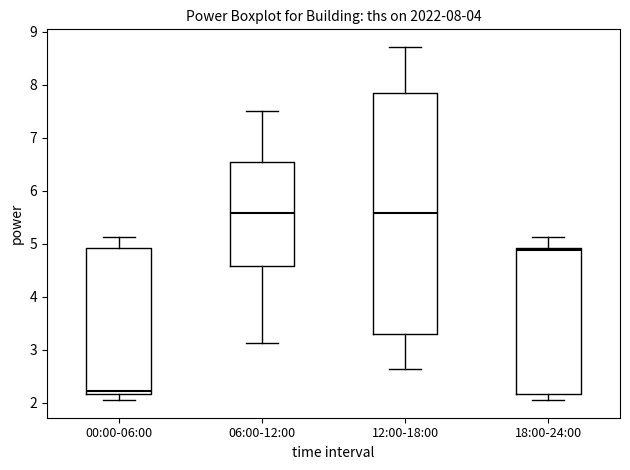

Which box is the tallest, from its lower edge to its upper edge?

12:00-18:00